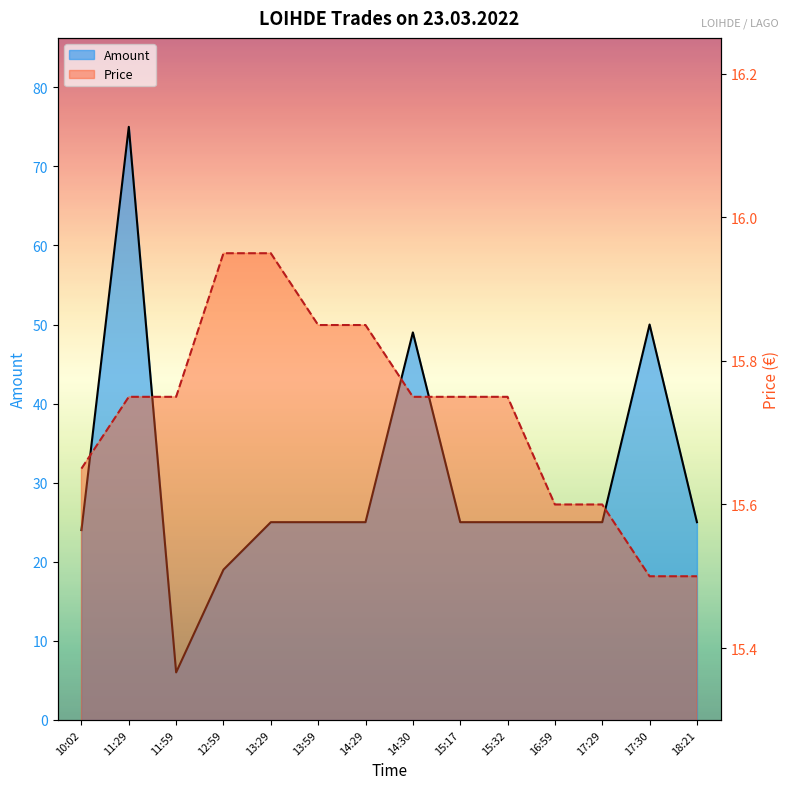

What position from the left is 11:29?

2